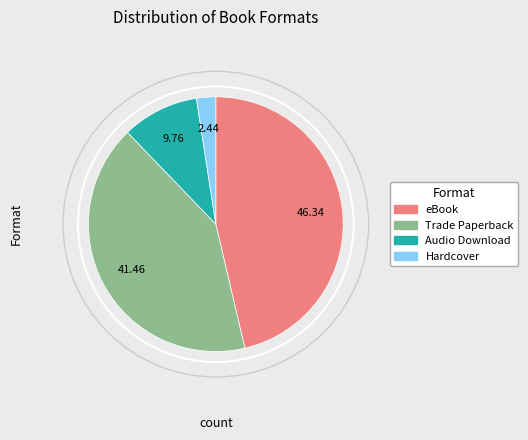

Is it true that eBook is 46% of the pie?

True